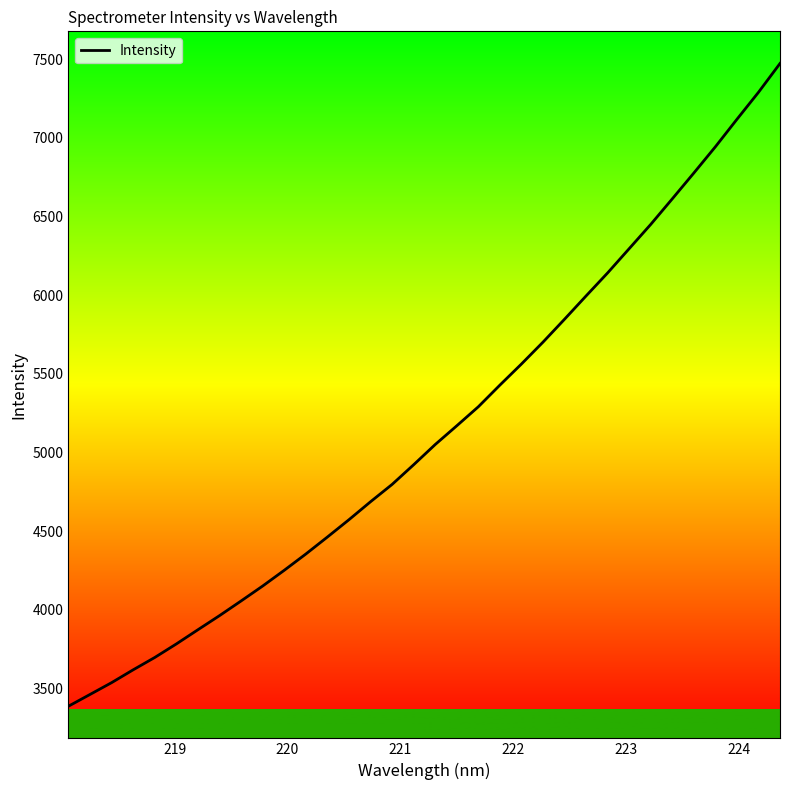

What is the greatest value displayed?

7472.8